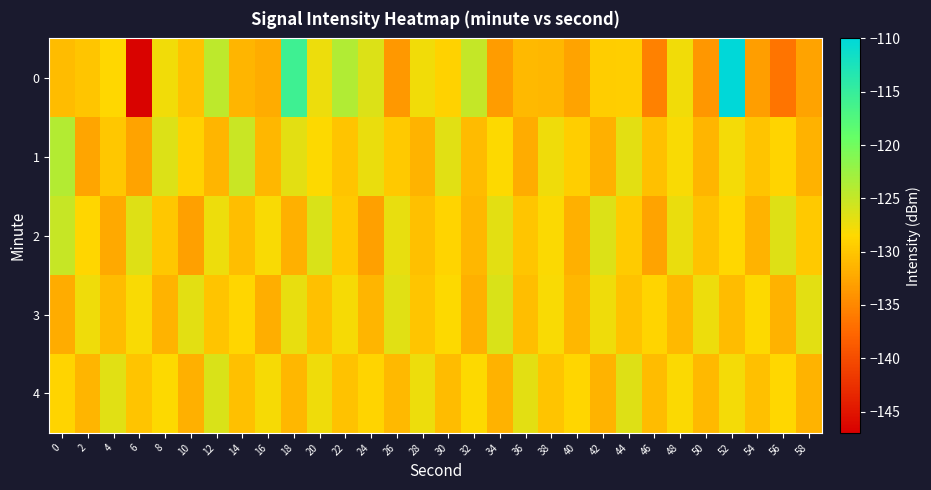

How many series are shown in this chart?

5